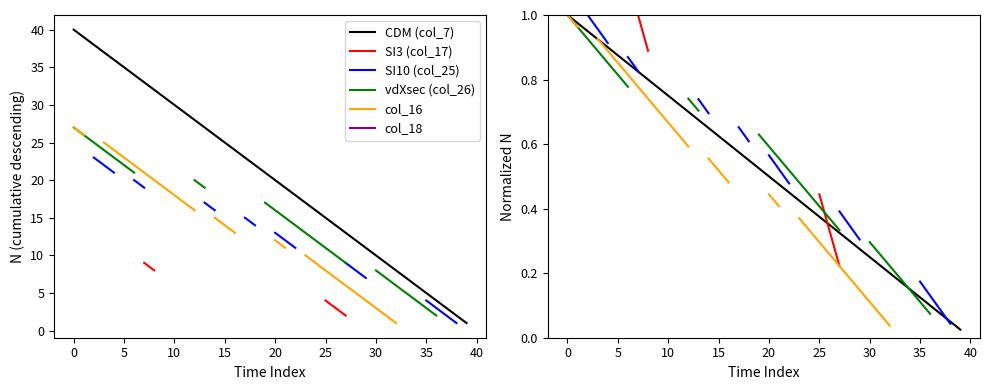

Count the number of categories in the chart.

40